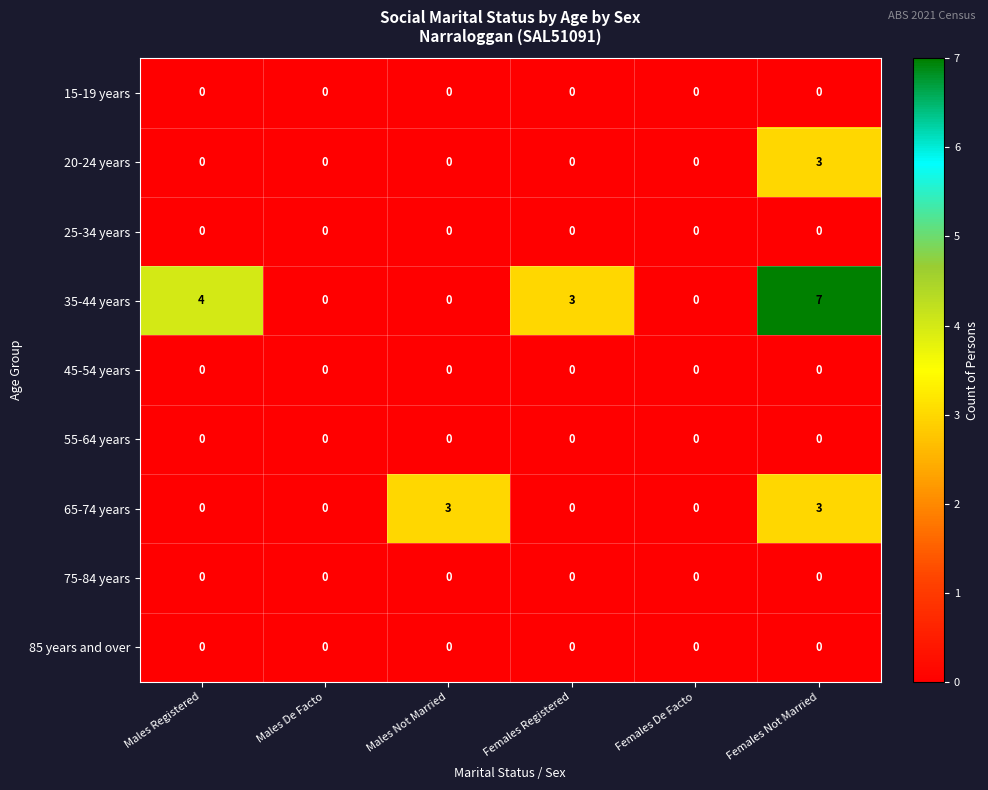

The value of 55-64 years at Males Not Married is 0. True or false?

True